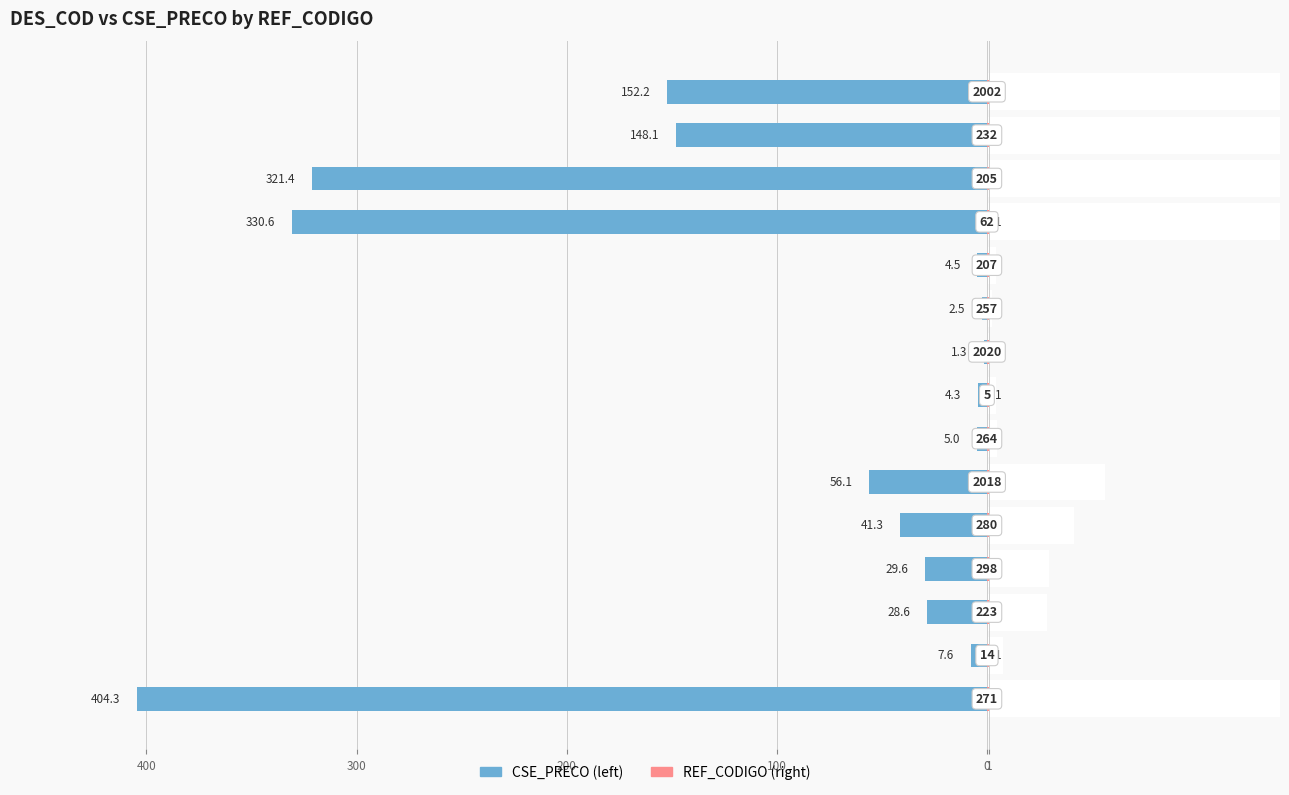

How many bars are there in total?

30